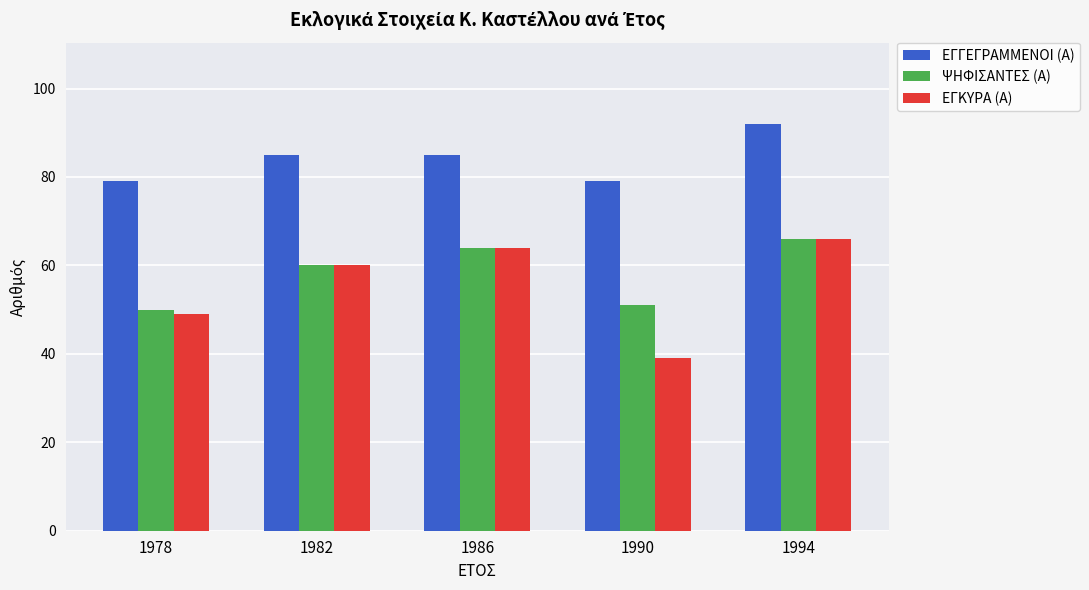

The ΨΗΦΙΣΑΝΤΕΣ (Α) series shows 51 at 1990. True or false?

True